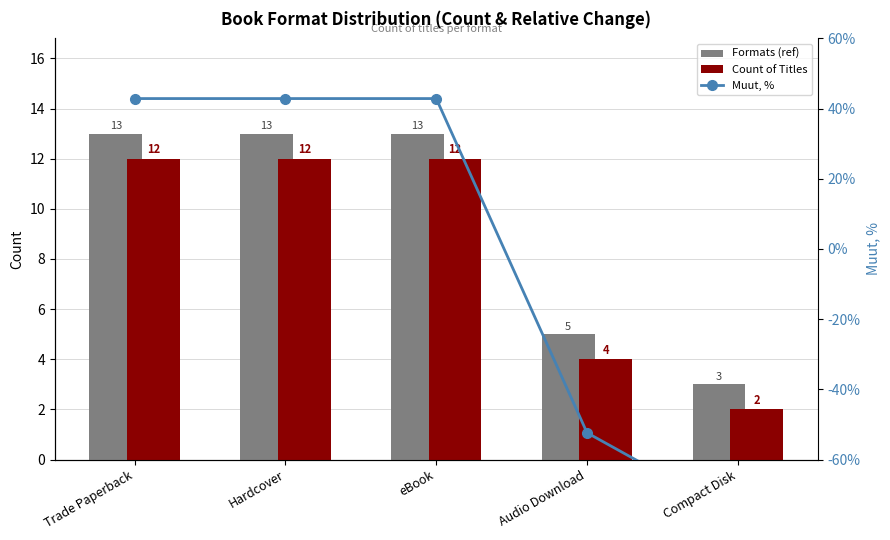

What is the sum of the Formats (ref) values at Compact Disk and eBook?

16.0